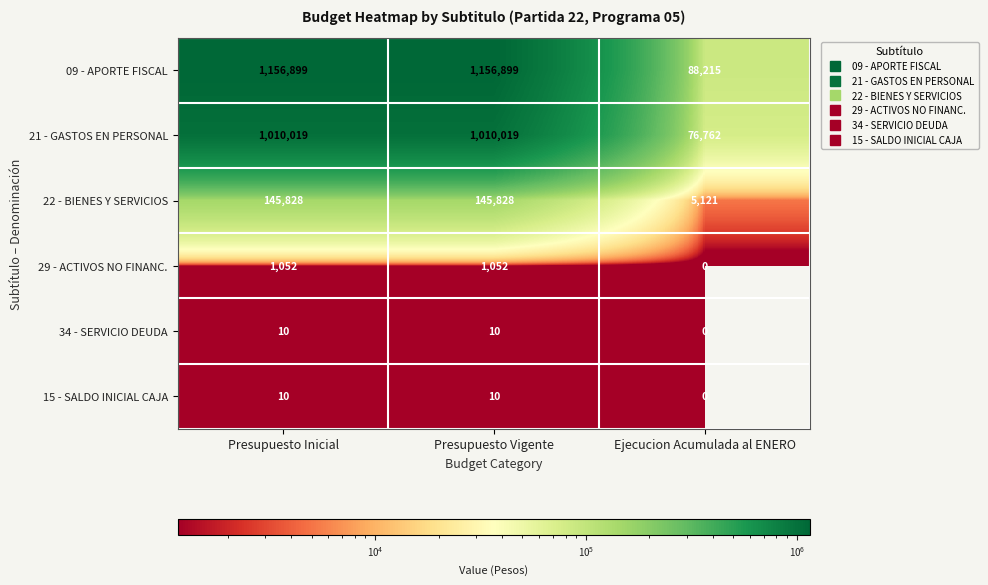

Which series has the largest range (max minus min)?

09 - APORTE FISCAL